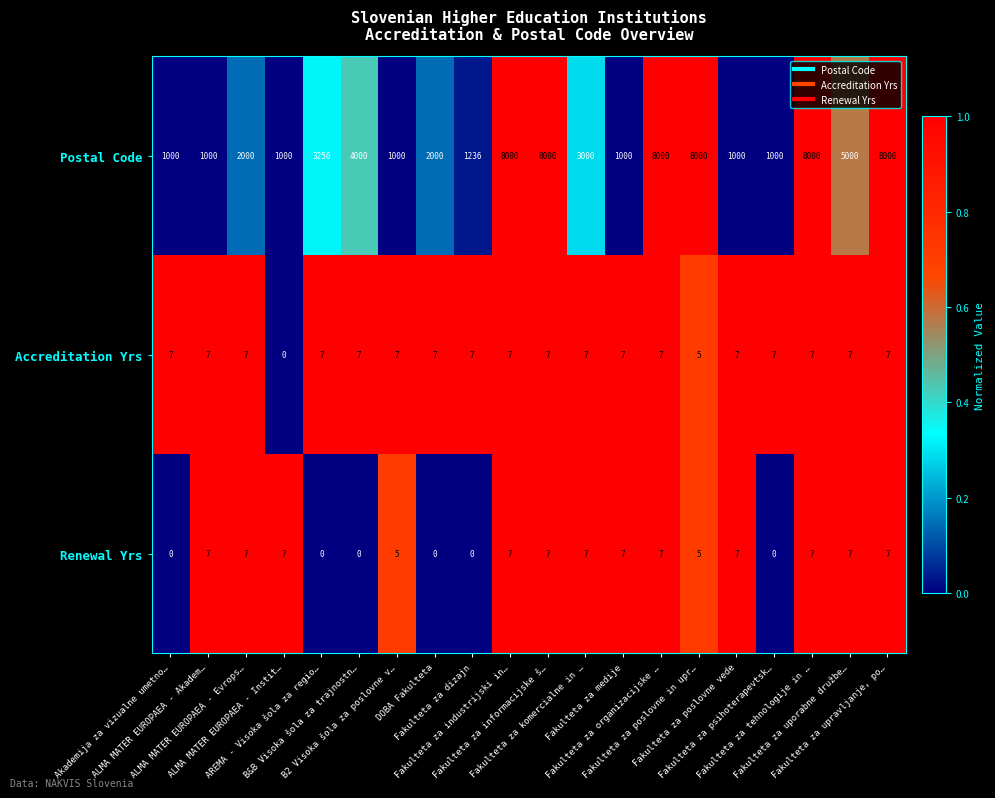

What is the maximum value for Renewal Yrs?

7